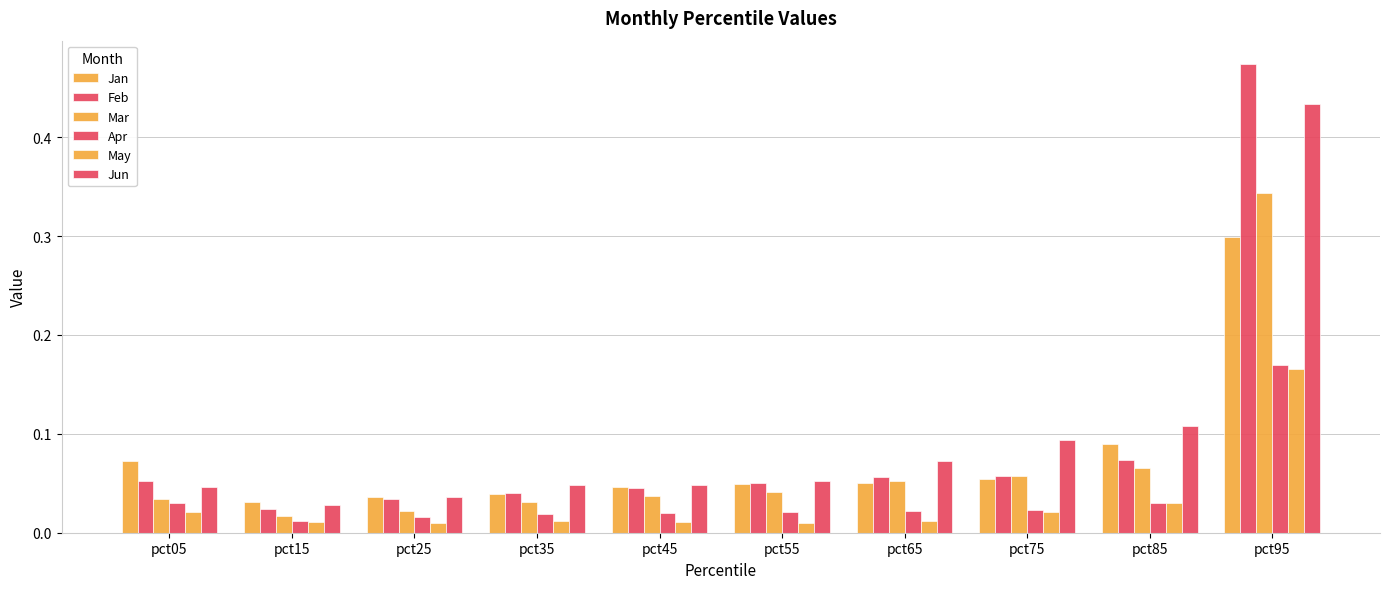

What is the average value of the Jun series?

0.1